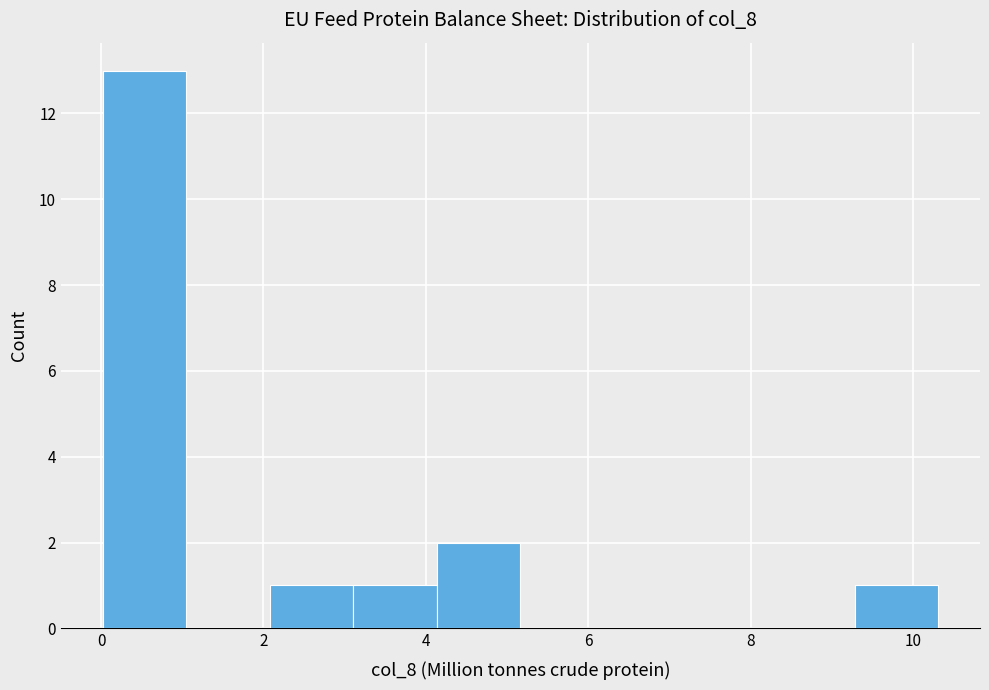

Reading left to right, transcribe this chart: for each bar, give the range it covers on the x-axis and its height. Neither the bar edges nor the heights are printed on the chart, so give them approximately, as read against the axes.

0.0 to 1.0: 13
1.0 to 2.0: 0
2.0 to 3.2: 1
3.2 to 4.2: 1
4.2 to 5.2: 2
5.2 to 6.2: 0
6.2 to 7.2: 0
7.2 to 8.2: 0
8.2 to 9.2: 0
9.2 to 10.4: 1